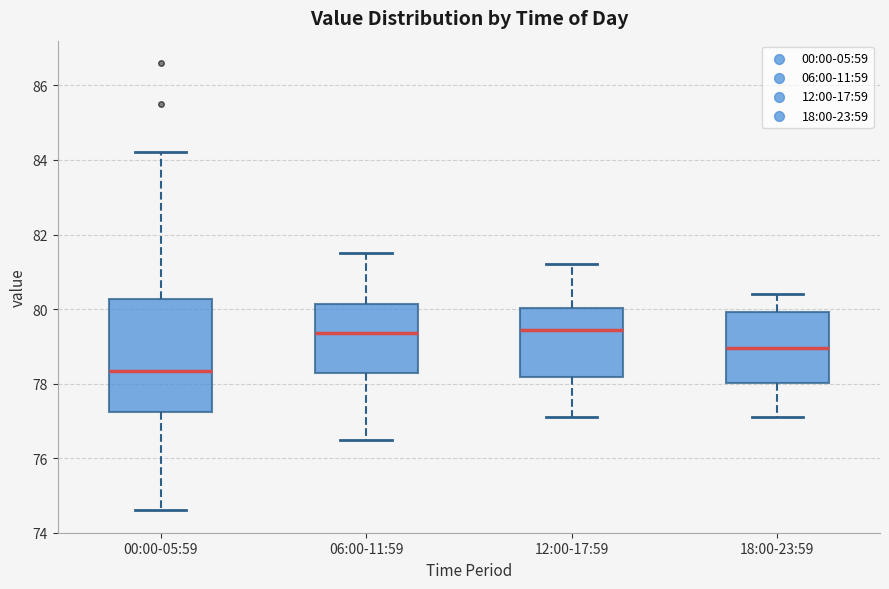

Which box is the tallest, from its lower edge to its upper edge?

00:00-05:59